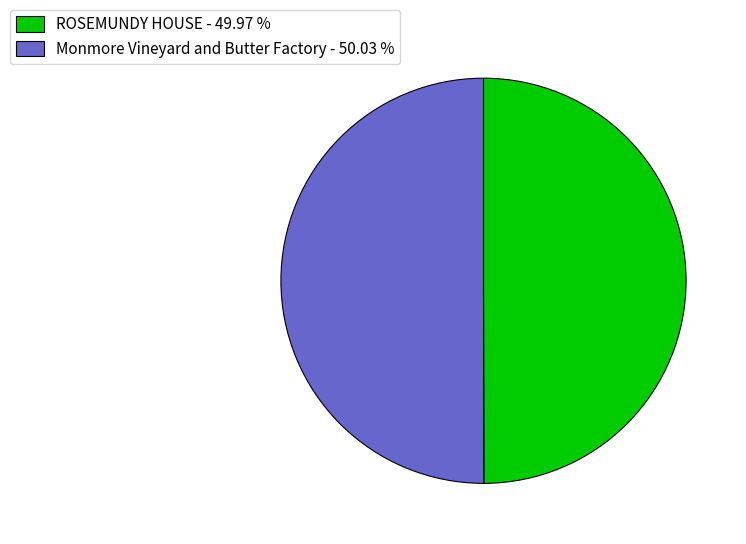

Approximately how many times larger is the value at Monmore Vineyard and Butter Factory - 50.03 % compared to ROSEMUNDY HOUSE - 49.97 %?

1.0